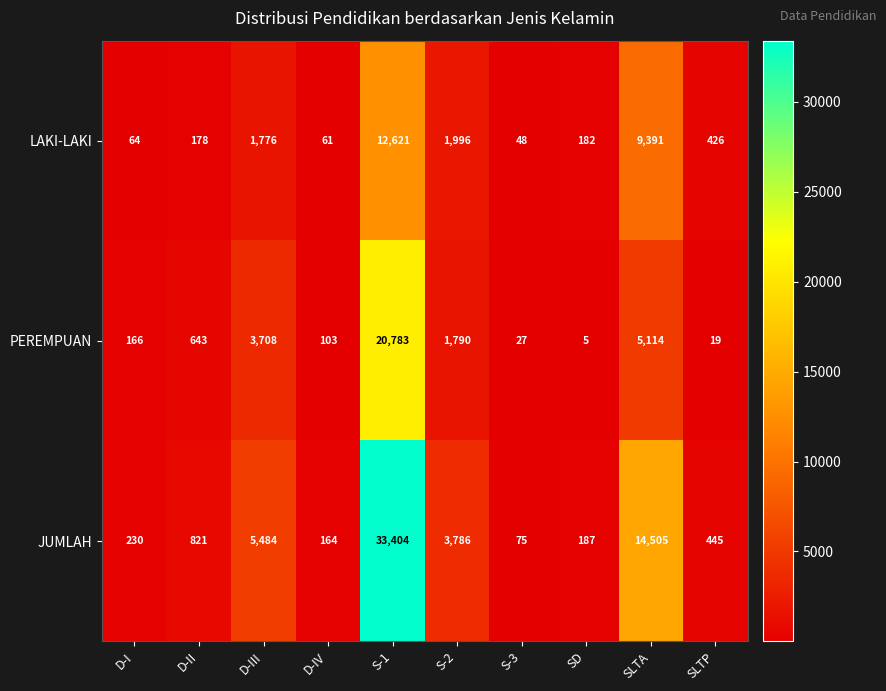

The LAKI-LAKI series shows 75 at D-II. True or false?

False